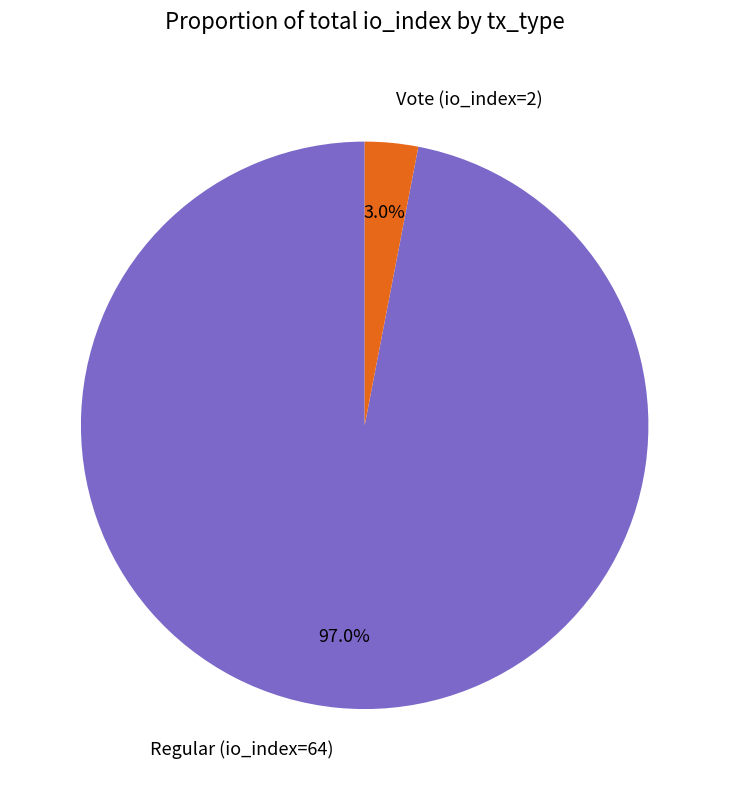

To the nearest percent, what percentage of the pie is Regular (io_index=64)?

97%